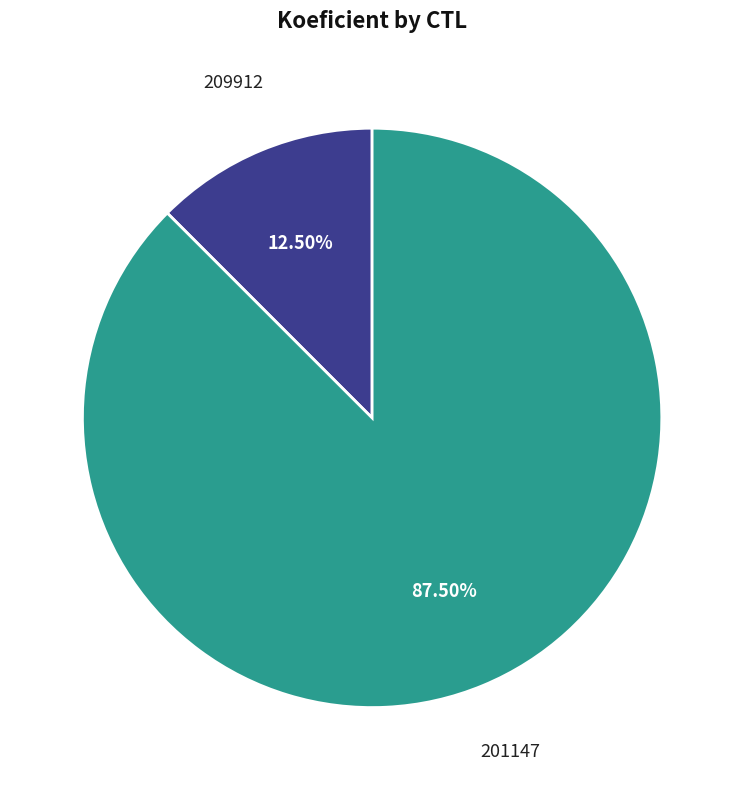

Is it true that 209912 is 4% of the pie?

False